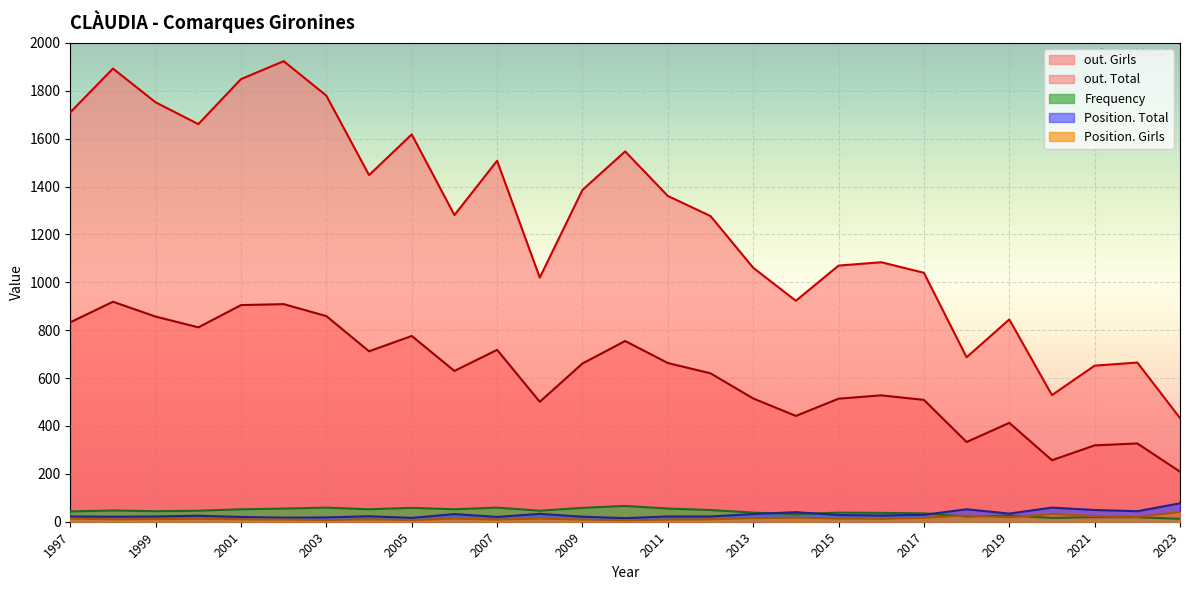

True or false: out. Total and Position. Girls cross at least once.

False